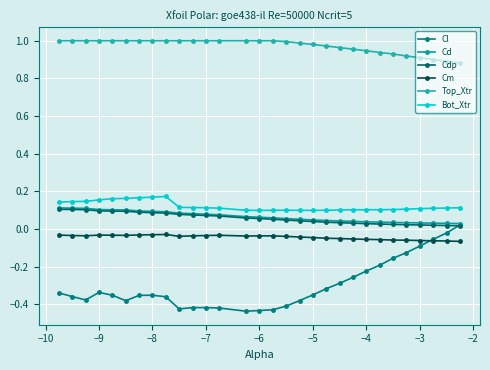

Which series has the widest spread of values?

Cl